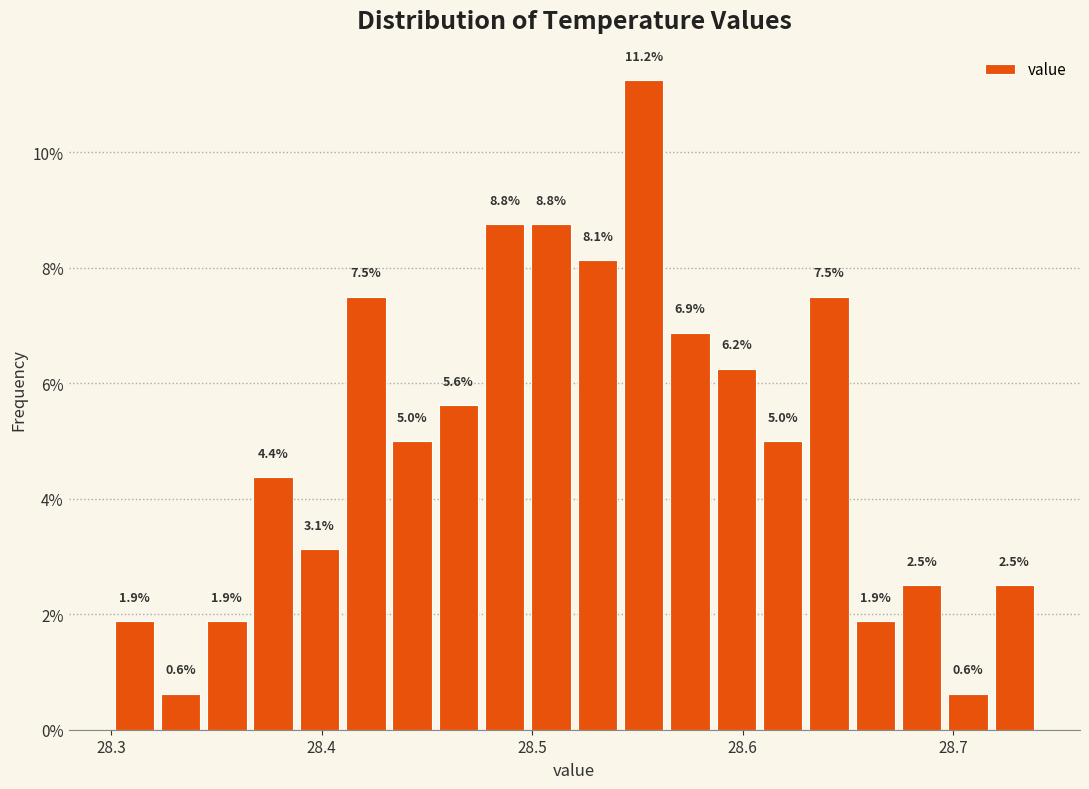

Read against the x-axis, roughly where is the centre of the tallest bar?

28.55